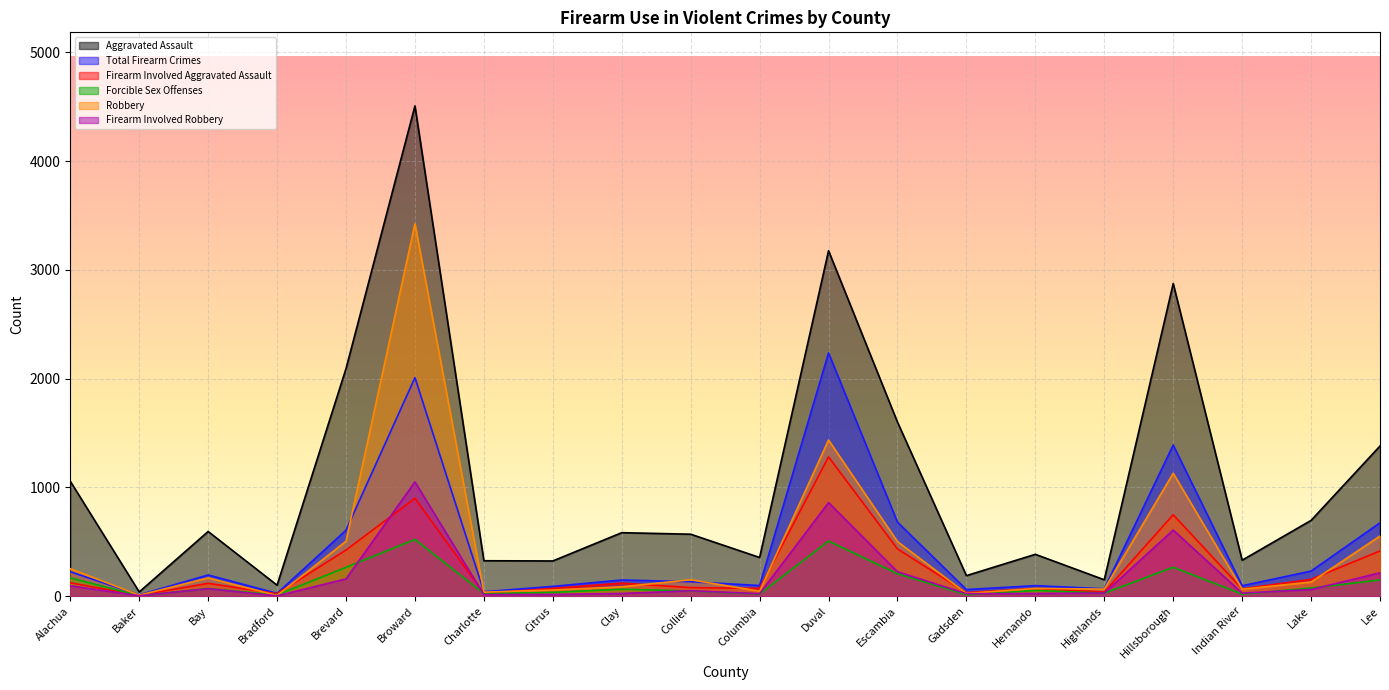

What position from the right is Baker?

19